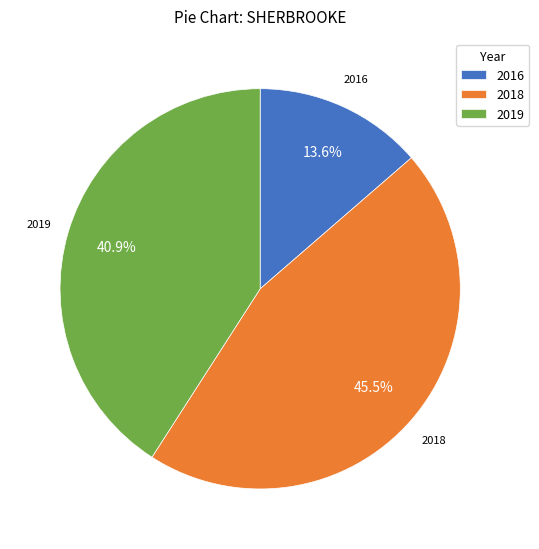

Rank the categories by value from highest to lowest.

2018, 2019, 2016